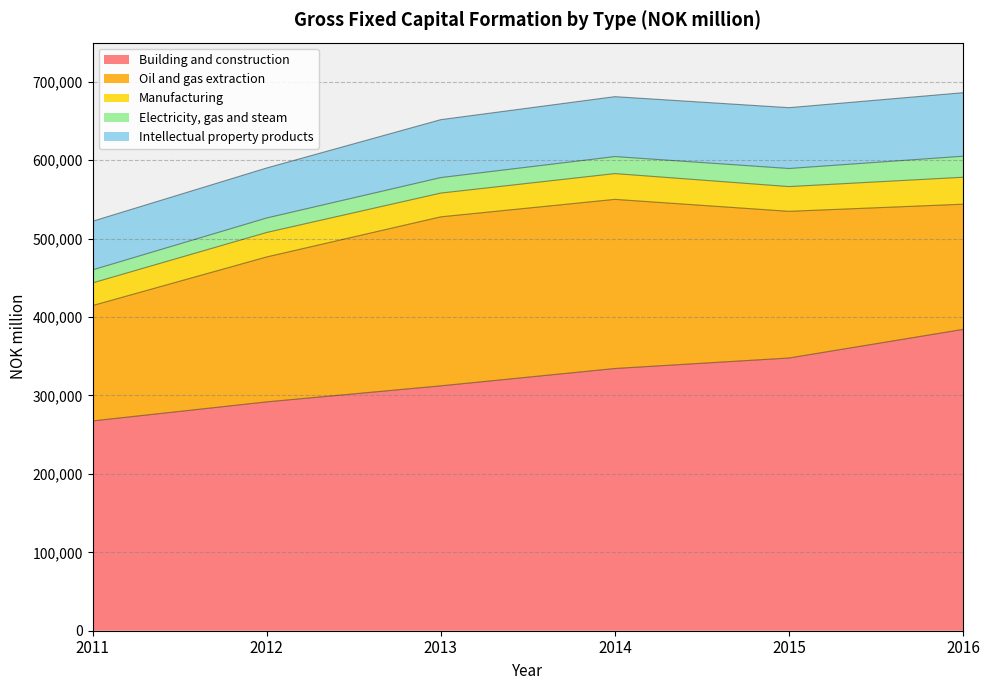

The Oil and gas extraction series shows 159666 at 2016. True or false?

True